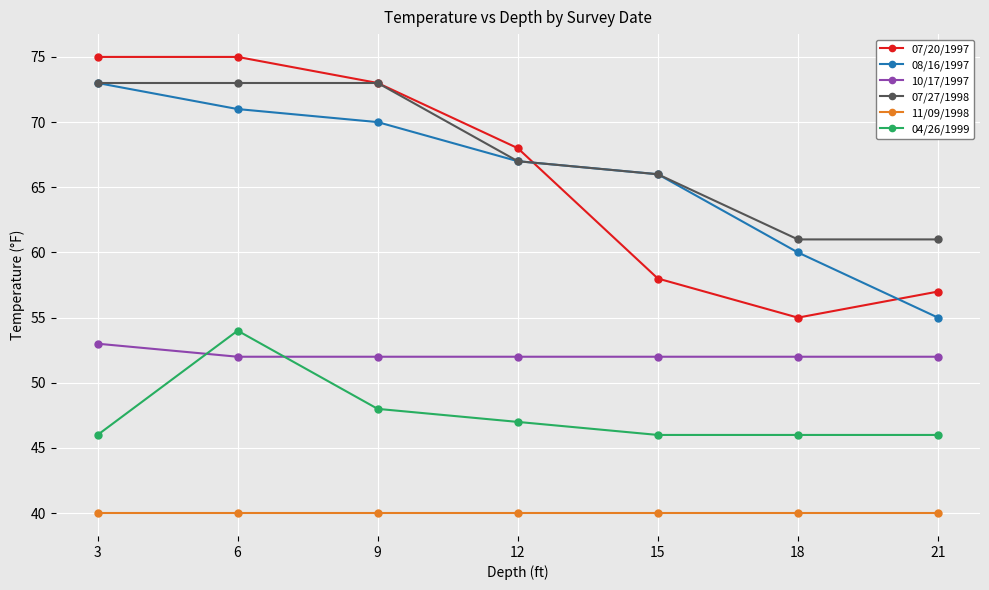

What is the spread (max minus min) of values at 12?

28